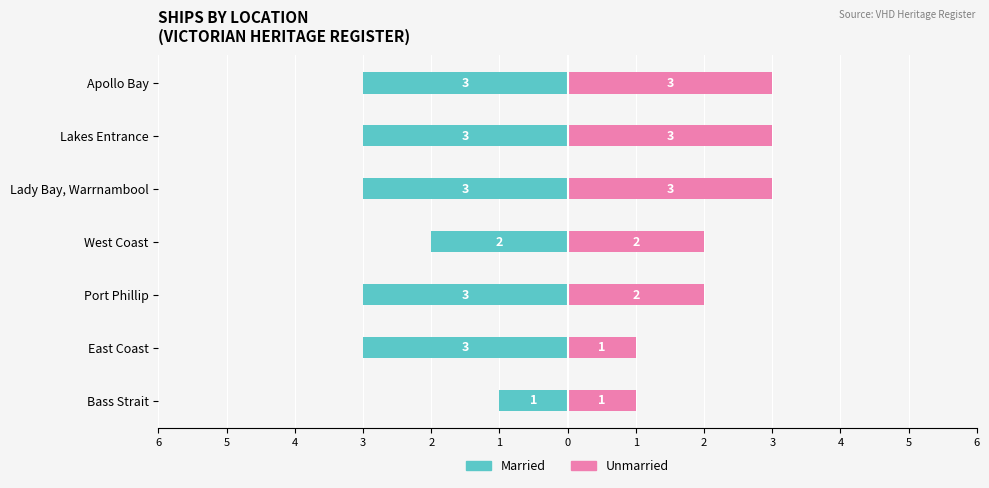

Which series has the widest spread of values?

Married